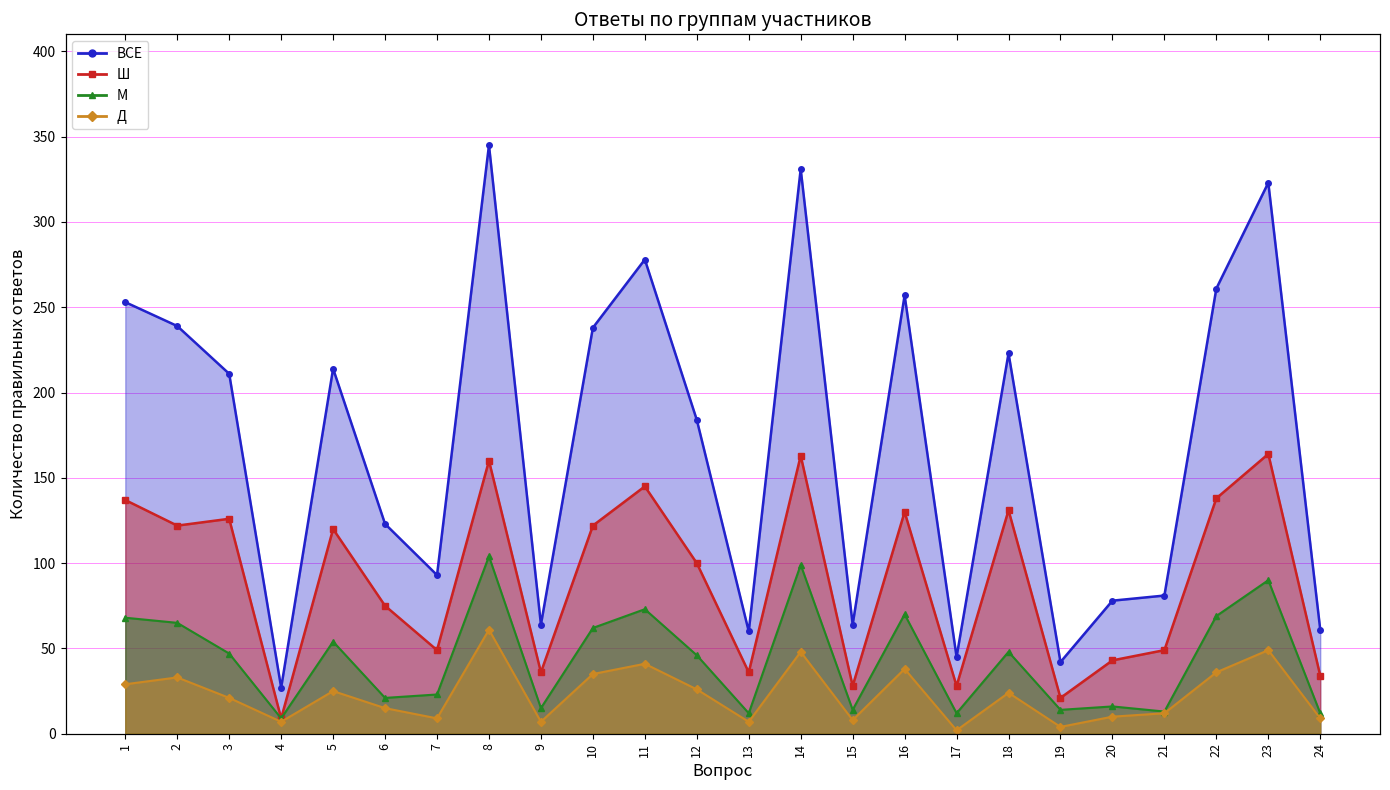

What is the difference between the maximum and second lowest values in the Ш series?

143